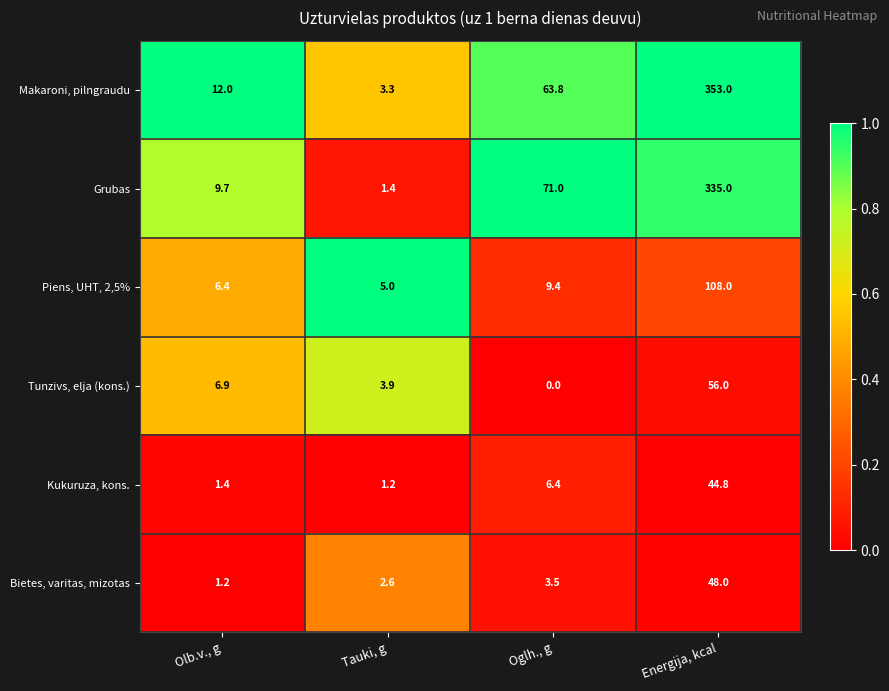

How many data points does each series have?

4